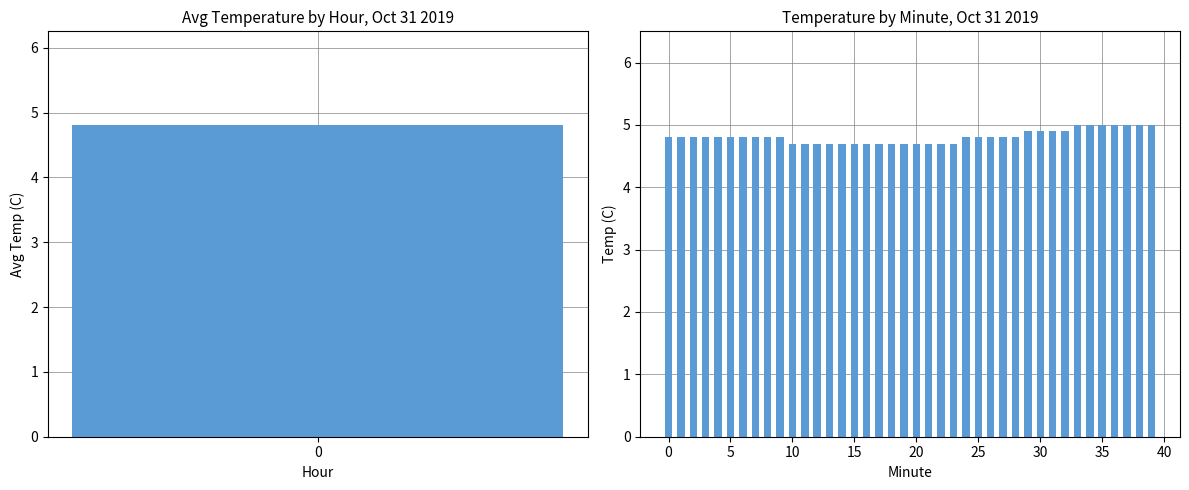

What is the ratio of the value at 35 to the value at 29?

1.0